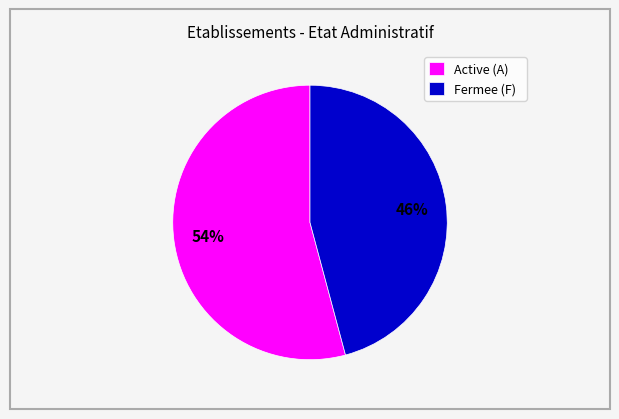

Do Fermee (F) and Active (A) together represent more than half of the pie?

Yes